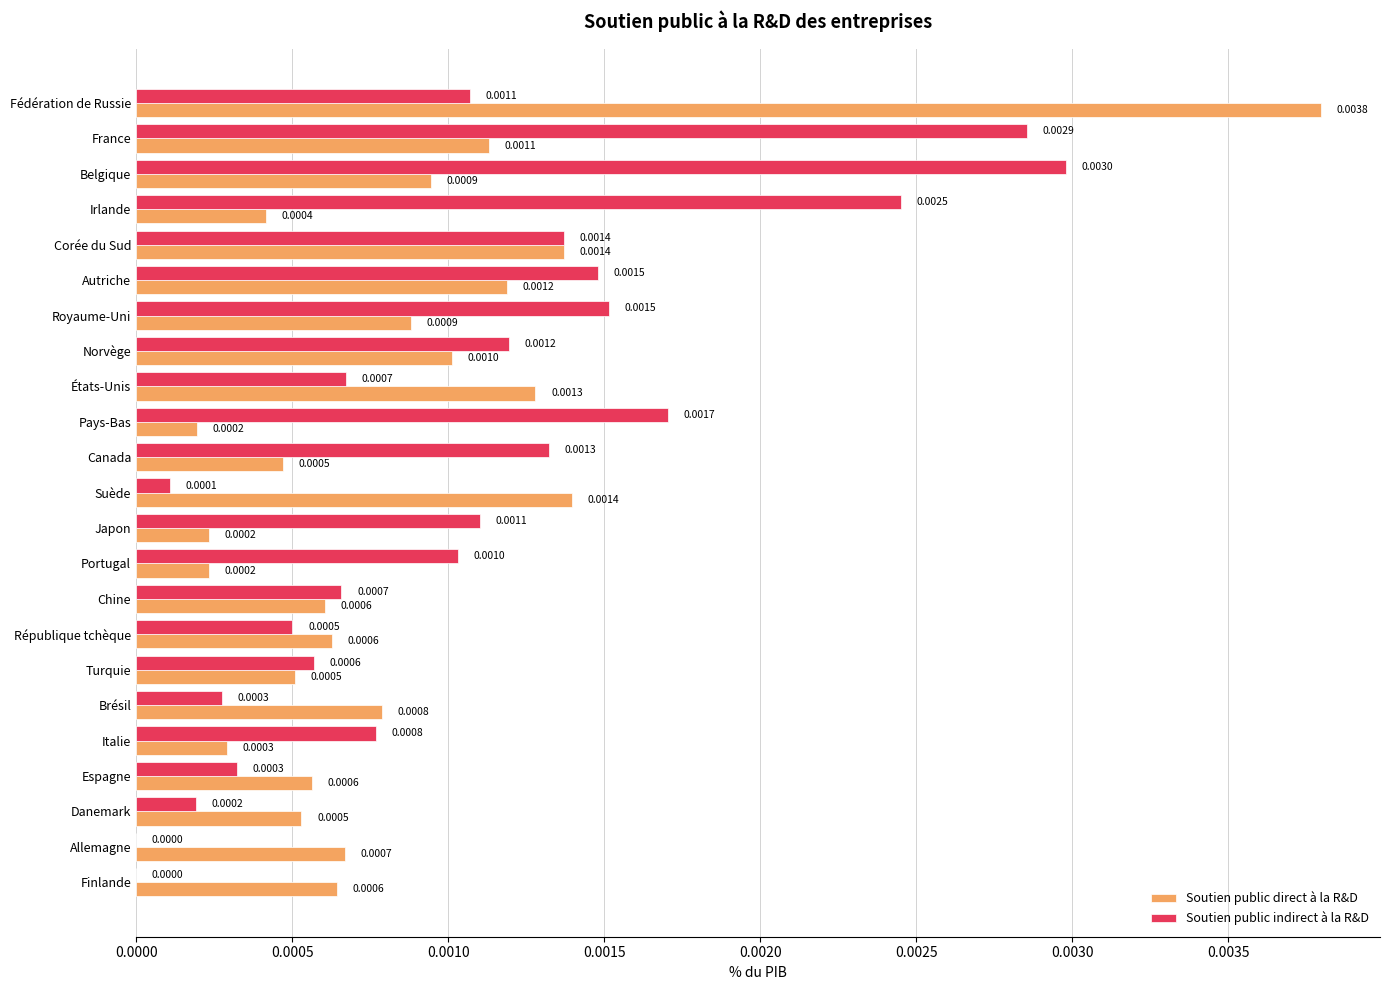

What are all the series names shown in the legend?

Soutien public direct à la R&D, Soutien public indirect à la R&D